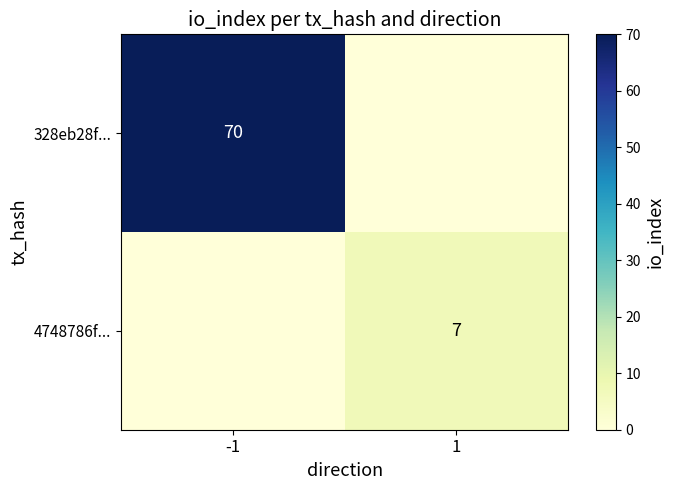

The 328eb28f... series shows 108 at -1. True or false?

False